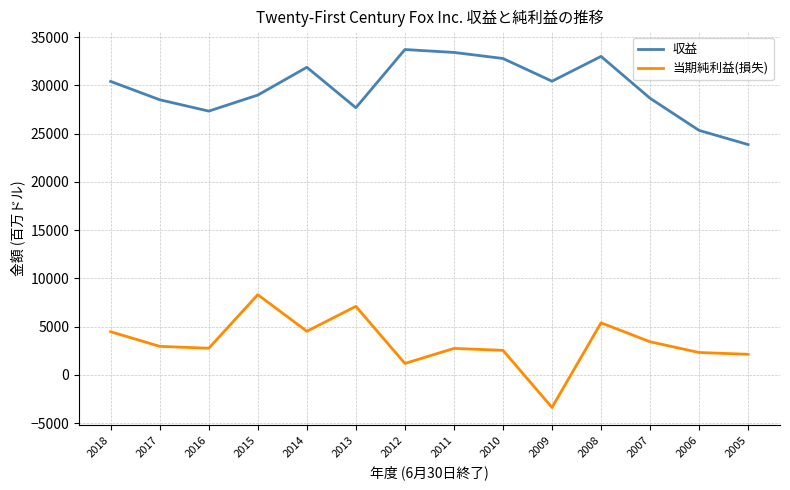

True or false: 収益 and 当期純利益(損失) intersect in this chart.

False